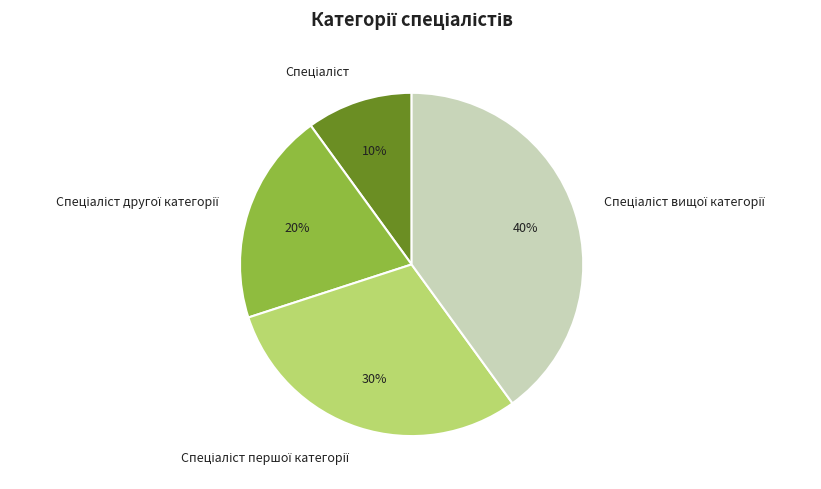

Is there a majority slice in this chart?

No